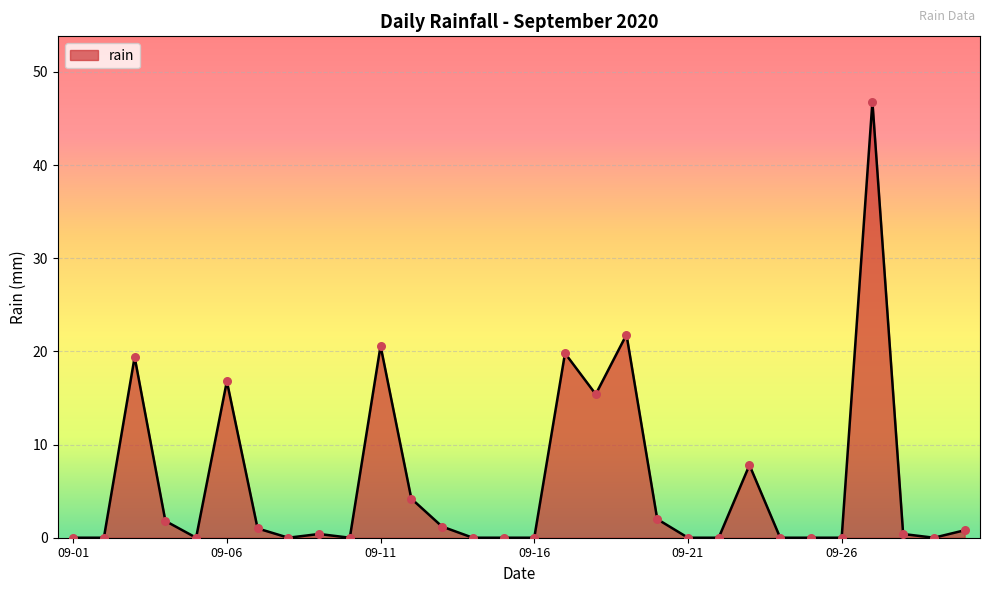

What is the difference between the maximum and minimum values?

46.8